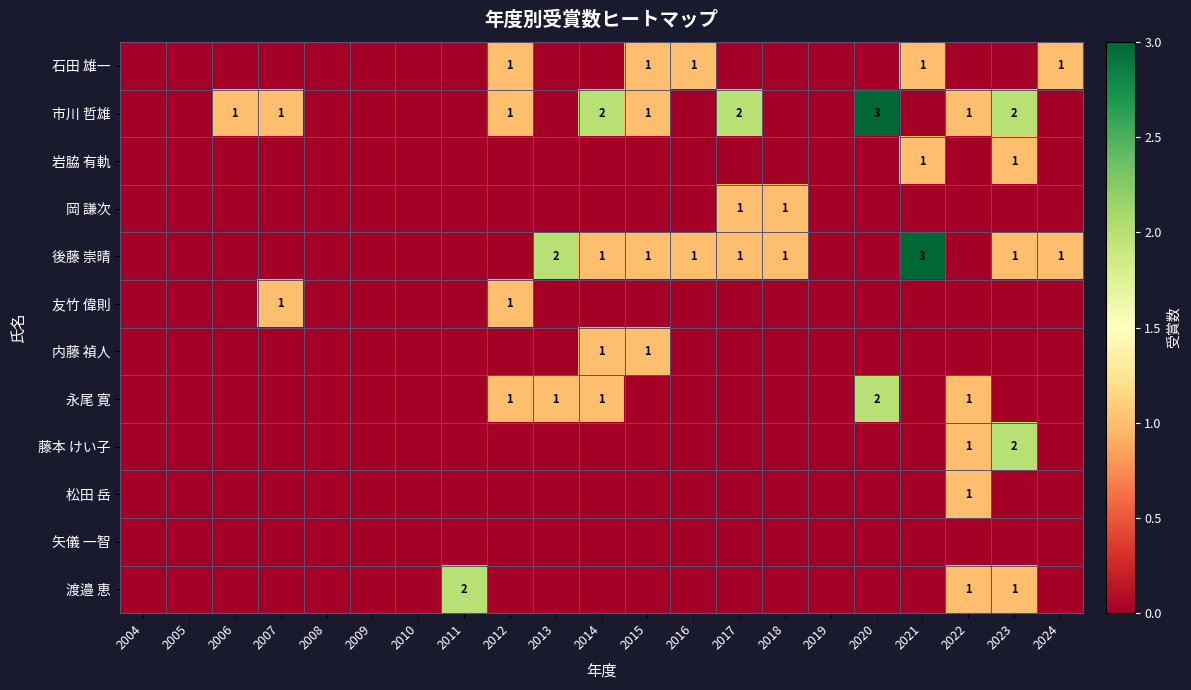

True or false: 藤本 けい子 has a value of 0 at 2011.

True